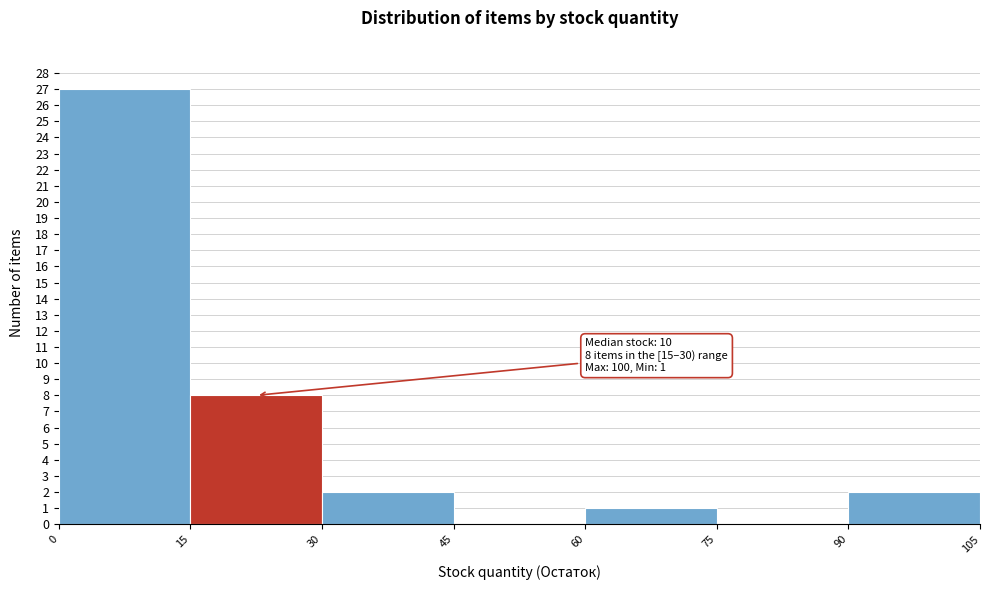

Over which range of the x-axis is the bar tallest?

0 to 15